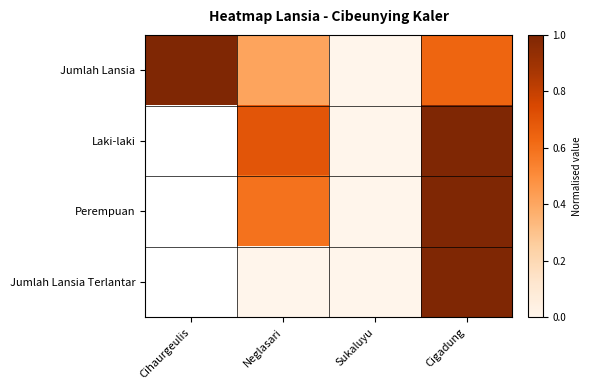

What is the sum of the Perempuan values at Neglasari and Sukaluyu?

0.6